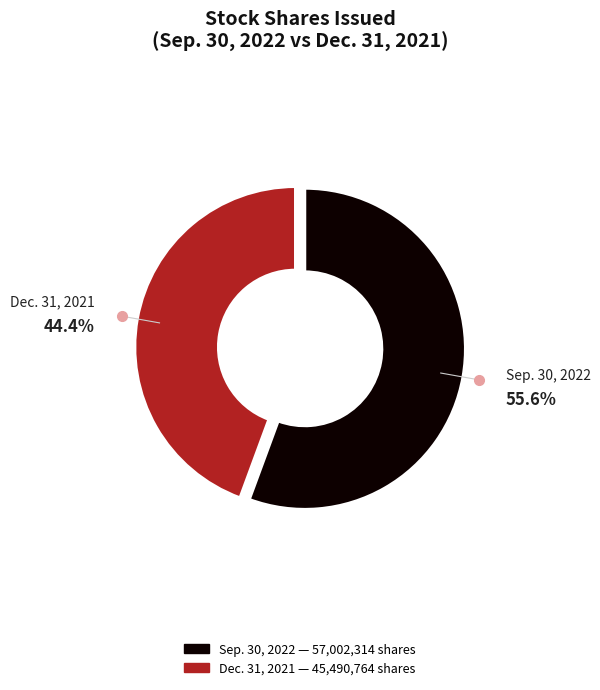

What percentage is the Dec. 31, 2021 slice, to the nearest percent?

44%